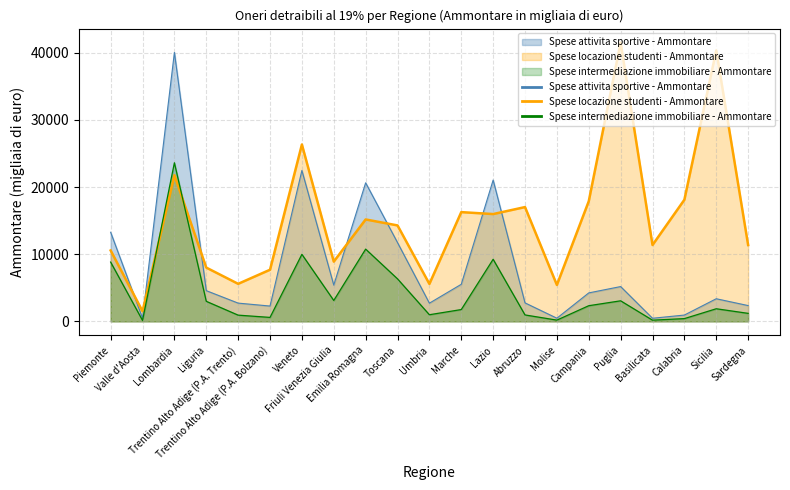

Count the number of data series in this chart.

3